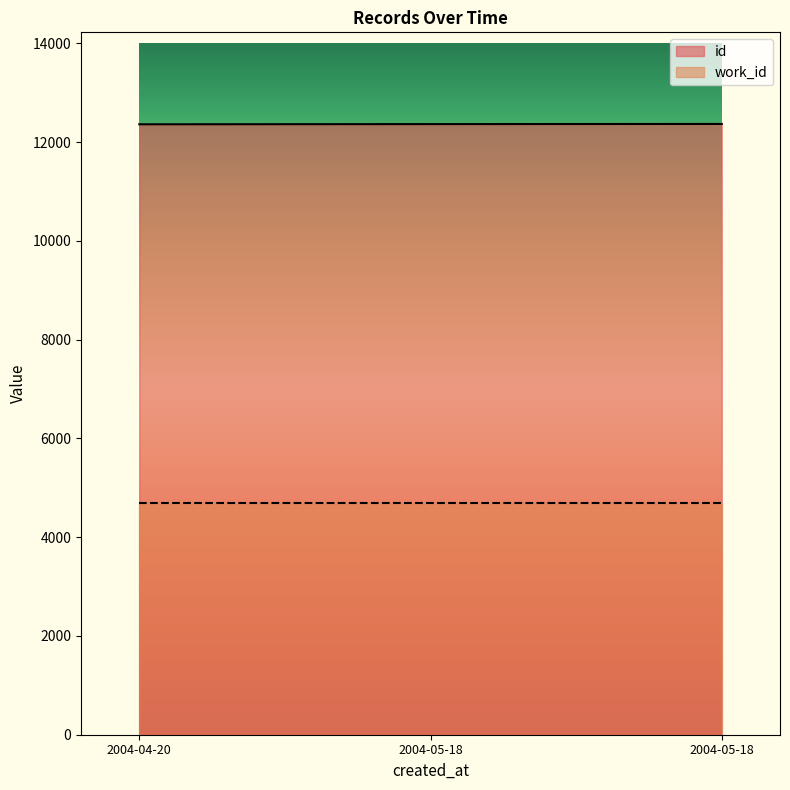

List the labels in order of value, smallest first.

2004-04-20, 2004-05-18, 2004-05-18